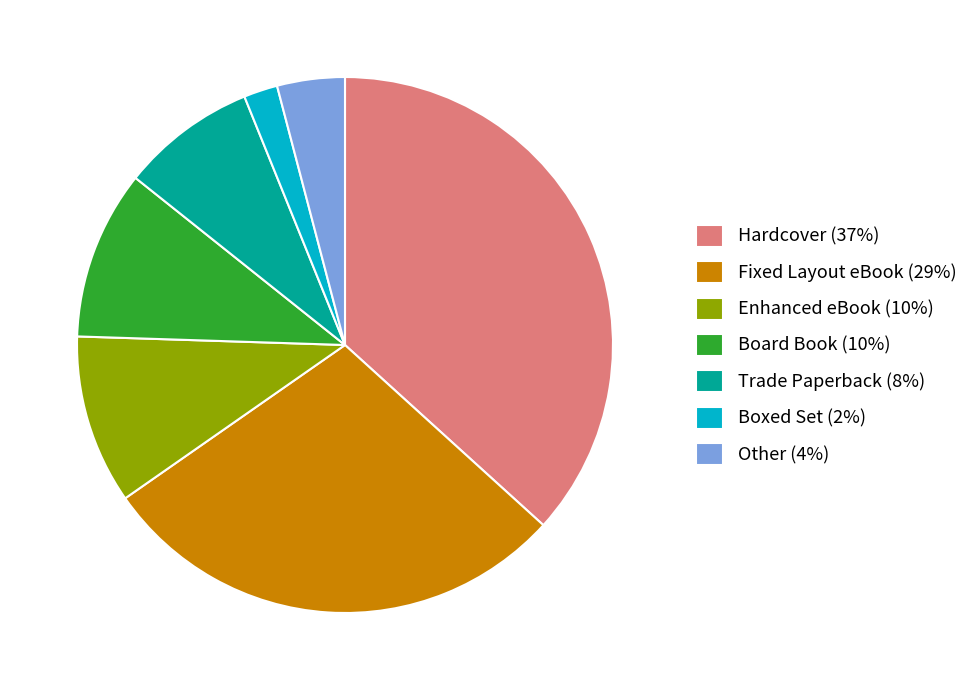

Approximately how many times larger is the value at Other (4%) compared to Trade Paperback (8%)?

0.5